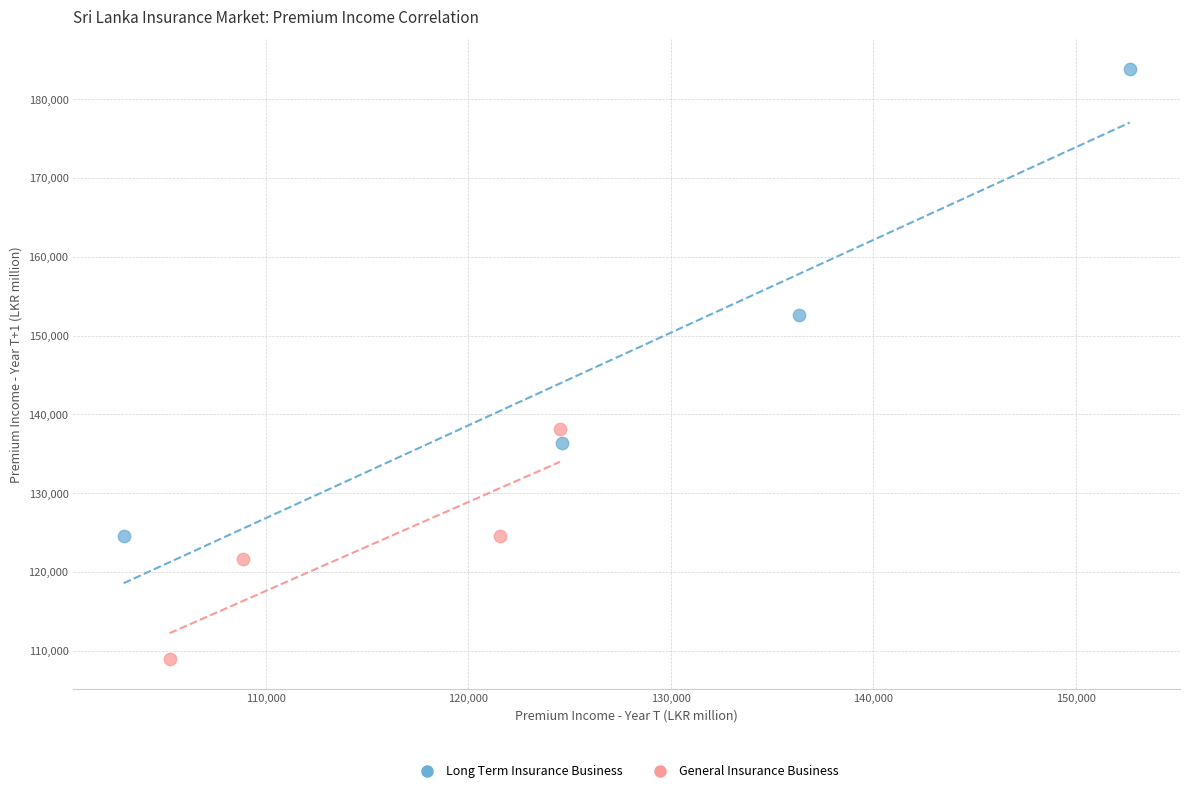

Which series contains the highest Y value?

Long Term Insurance Business